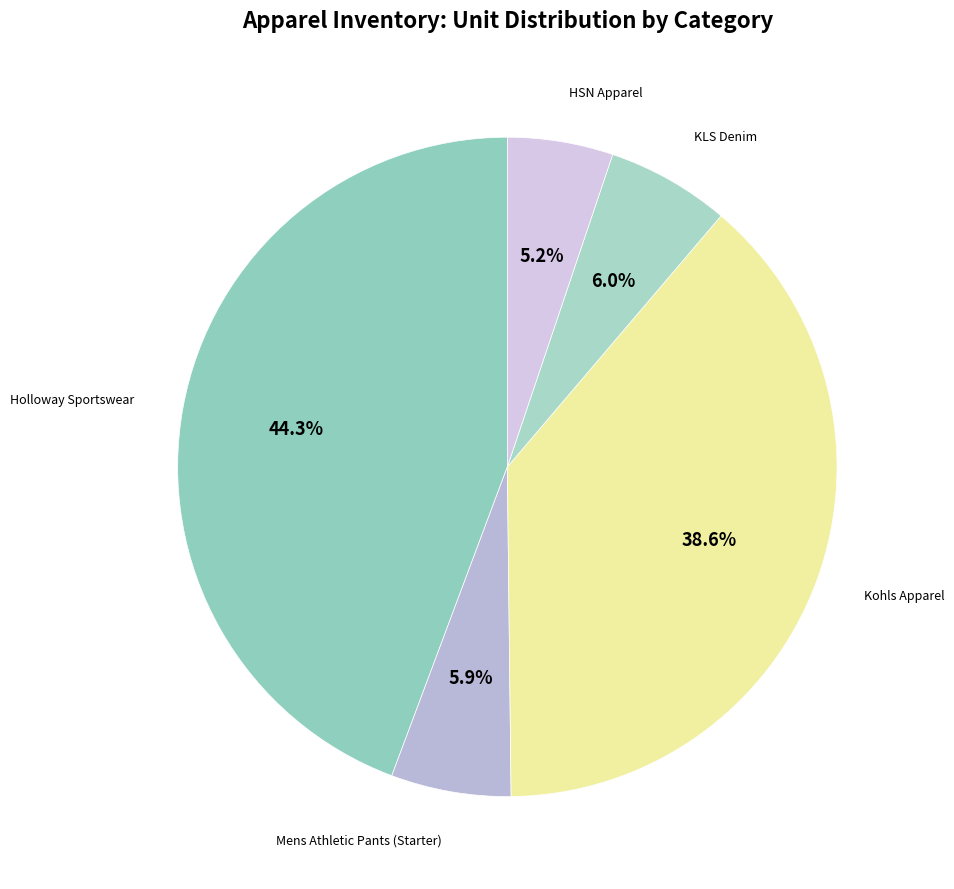

To the nearest percent, what is the combined percentage of KLS Denim and Holloway Sportswear?

50%